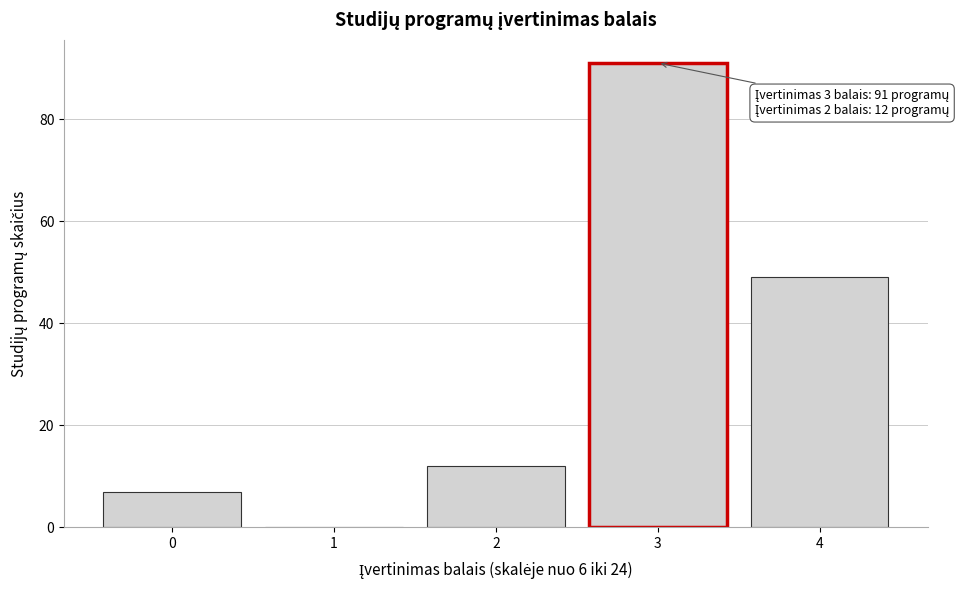

Reading left to right, what are all the values shown in this chart?

0=7	1=0	2=12	3=91	4=49